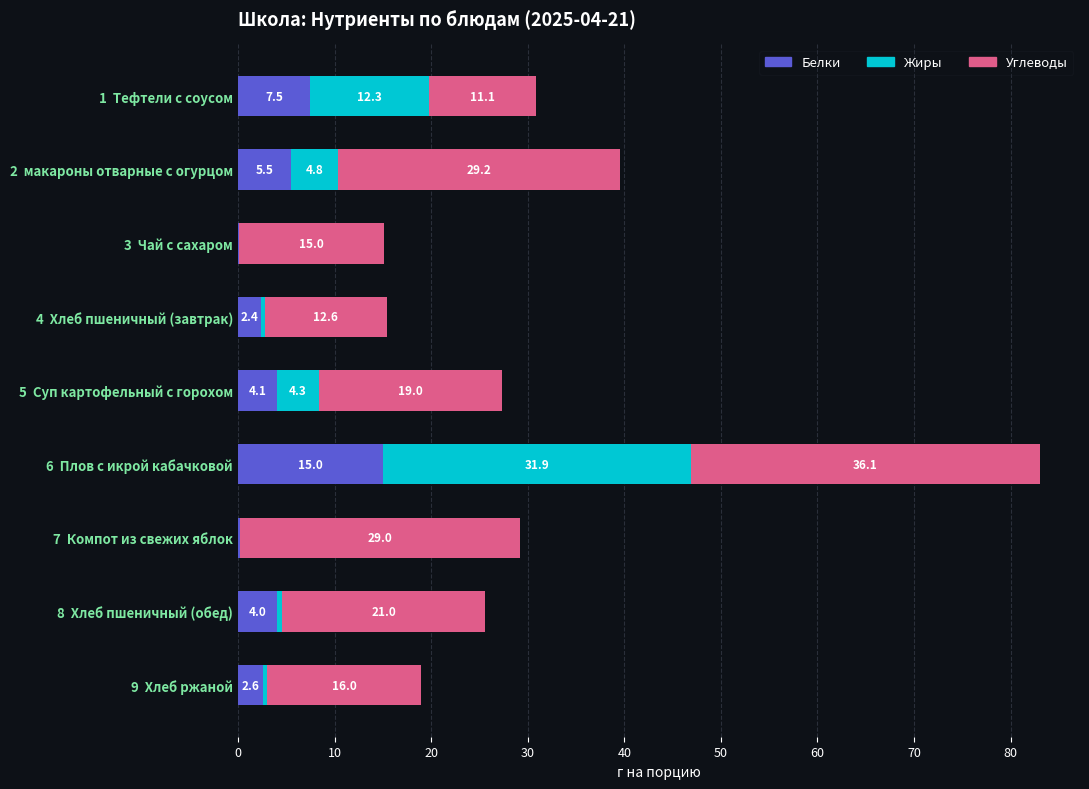

What is the total value across all series at 8  Хлеб пшеничный (обед)?

25.6